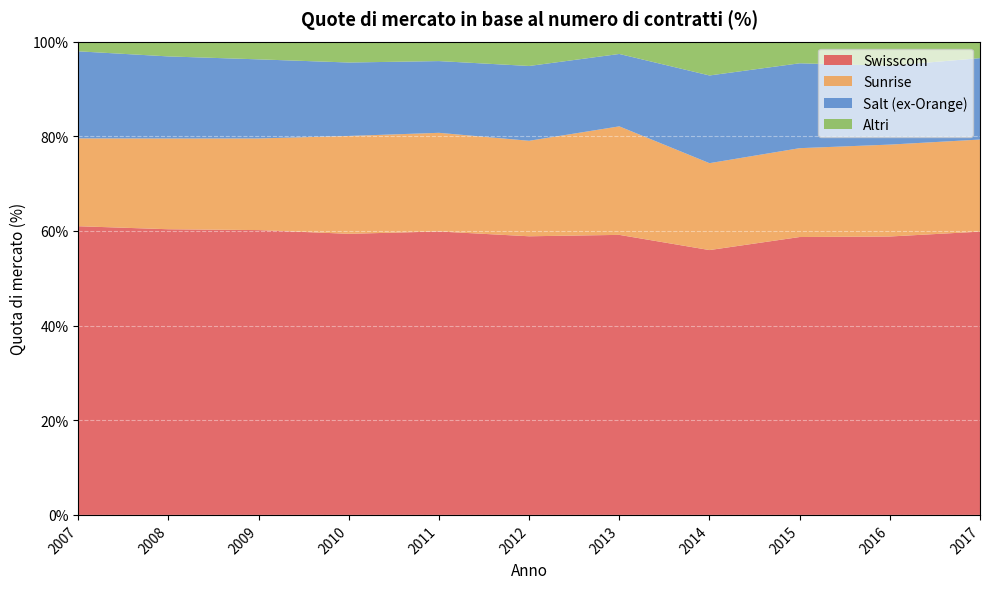

Reading left to right, extract all data points from this chart.

Swisscom: 2007=0.6	2008=0.6	2009=0.6	2010=0.6	2011=0.6	2012=0.6	2013=0.6	2014=0.6	2015=0.6	2016=0.6	2017=0.6
Sunrise: 2007=0.2	2008=0.2	2009=0.2	2010=0.2	2011=0.2	2012=0.2	2013=0.2	2014=0.2	2015=0.2	2016=0.2	2017=0.2
Salt (ex-Orange): 2007=0.2	2008=0.2	2009=0.2	2010=0.2	2011=0.2	2012=0.2	2013=0.2	2014=0.2	2015=0.2	2016=0.2	2017=0.2
Altri: 2007=0.0	2008=0.0	2009=0.0	2010=0.0	2011=0.0	2012=0.1	2013=0.0	2014=0.1	2015=0.0	2016=0.1	2017=0.0